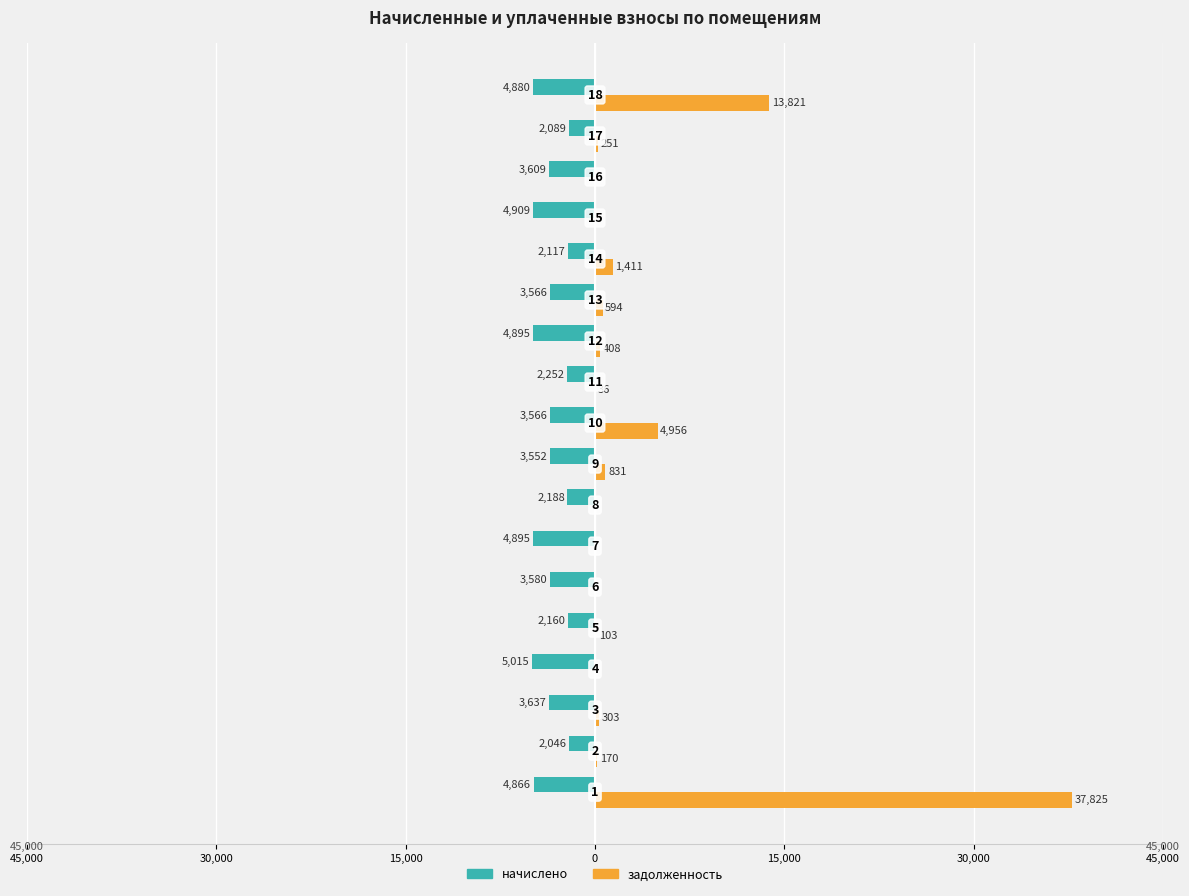

Rank the series by their average value, from lowest to highest.

начислено, задолженность